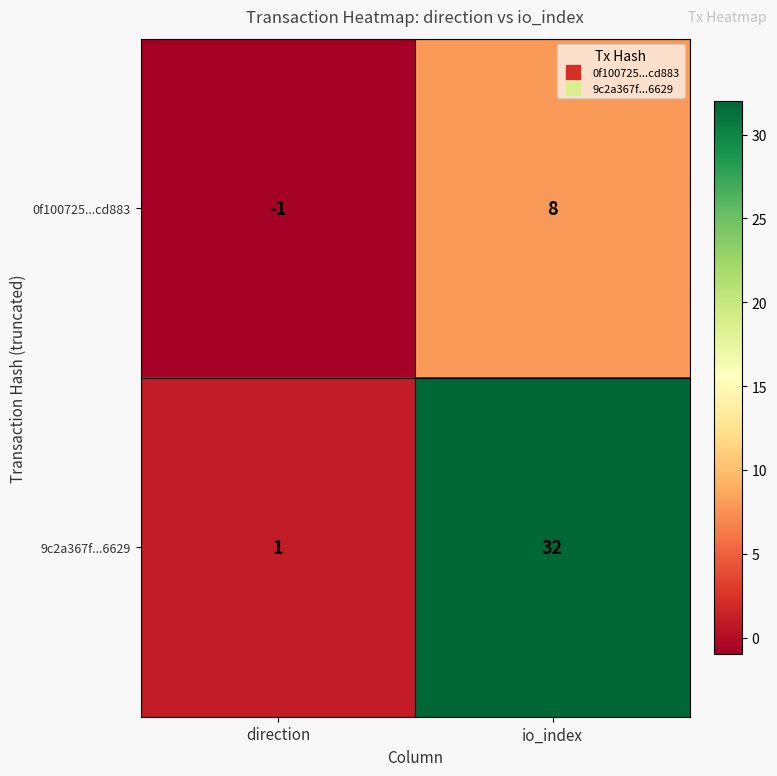

Which series has the largest range (max minus min)?

9c2a367f...6629